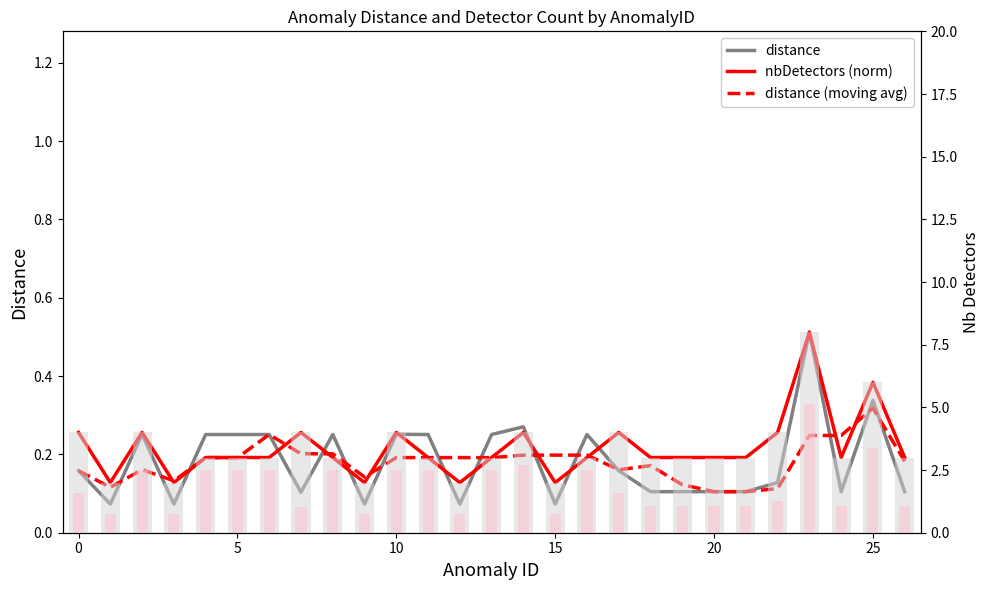

Between 10 and 15, which is larger?

10